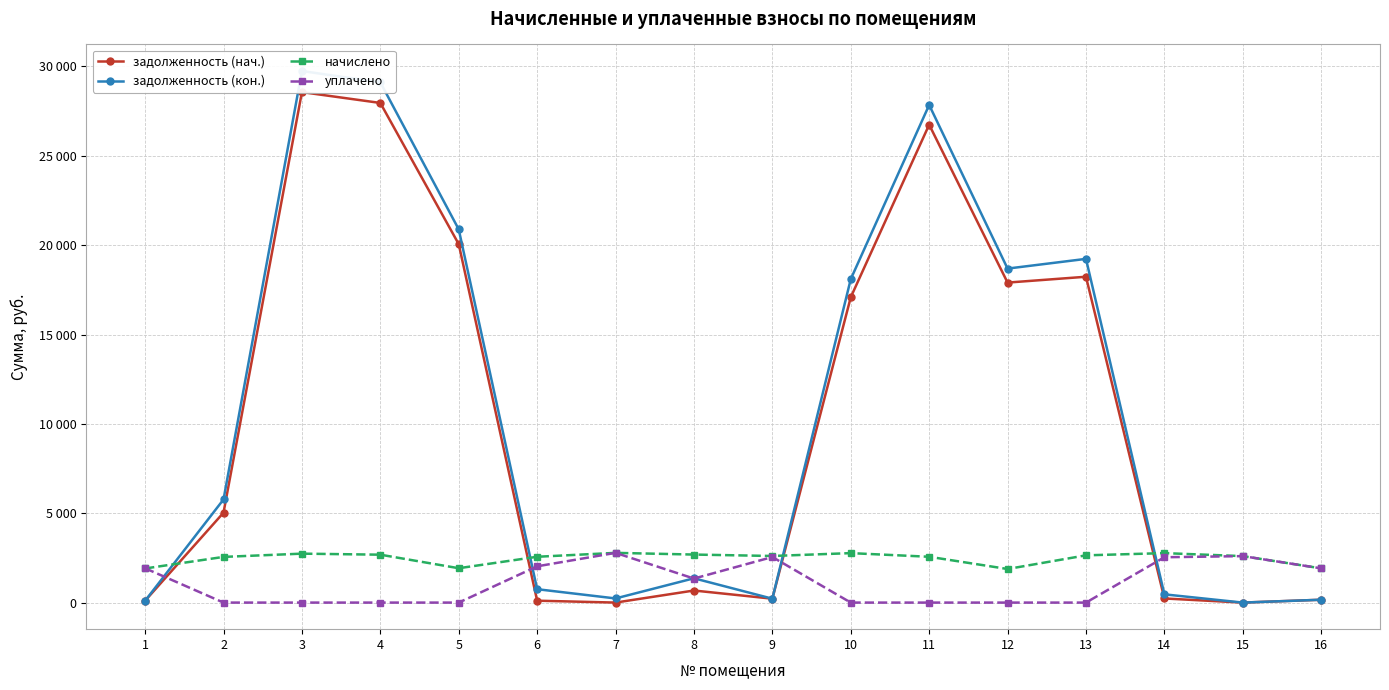

List the labels in order of задолженность (кон.) value, smallest first.

15, 1, 16, 9, 7, 14, 6, 8, 2, 10, 12, 13, 5, 11, 4, 3